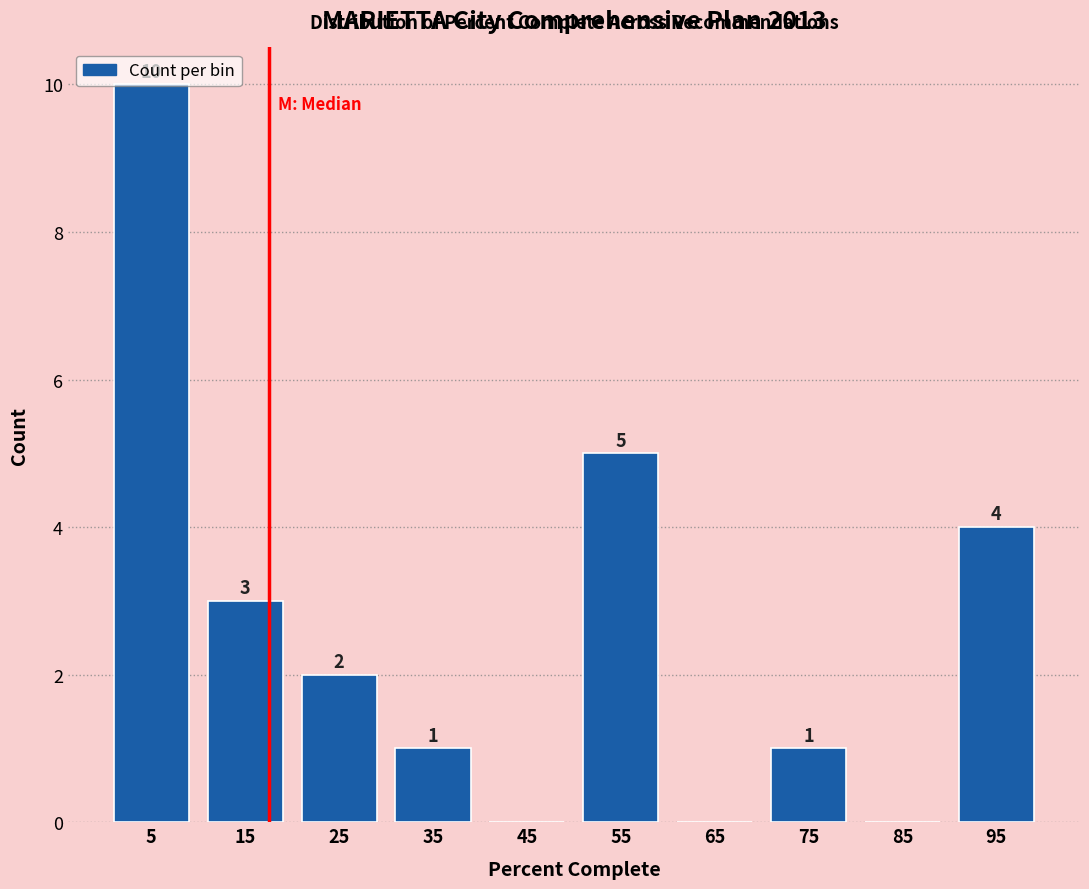

Over which range of the x-axis is the bar tallest?

0 to 10